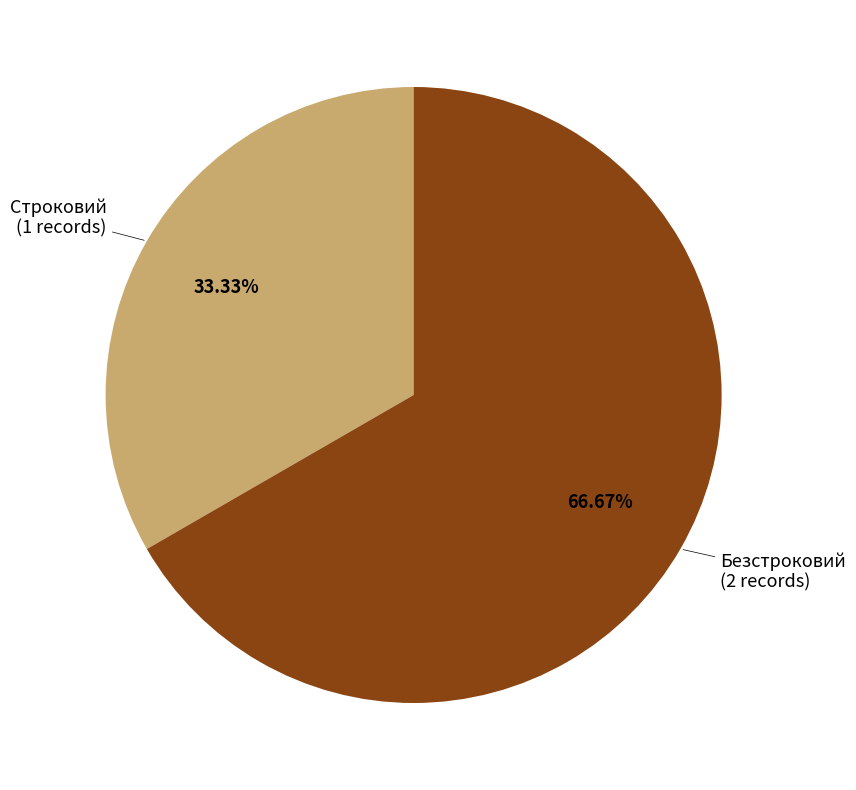

Is there any slice that represents more than half of the pie?

Yes